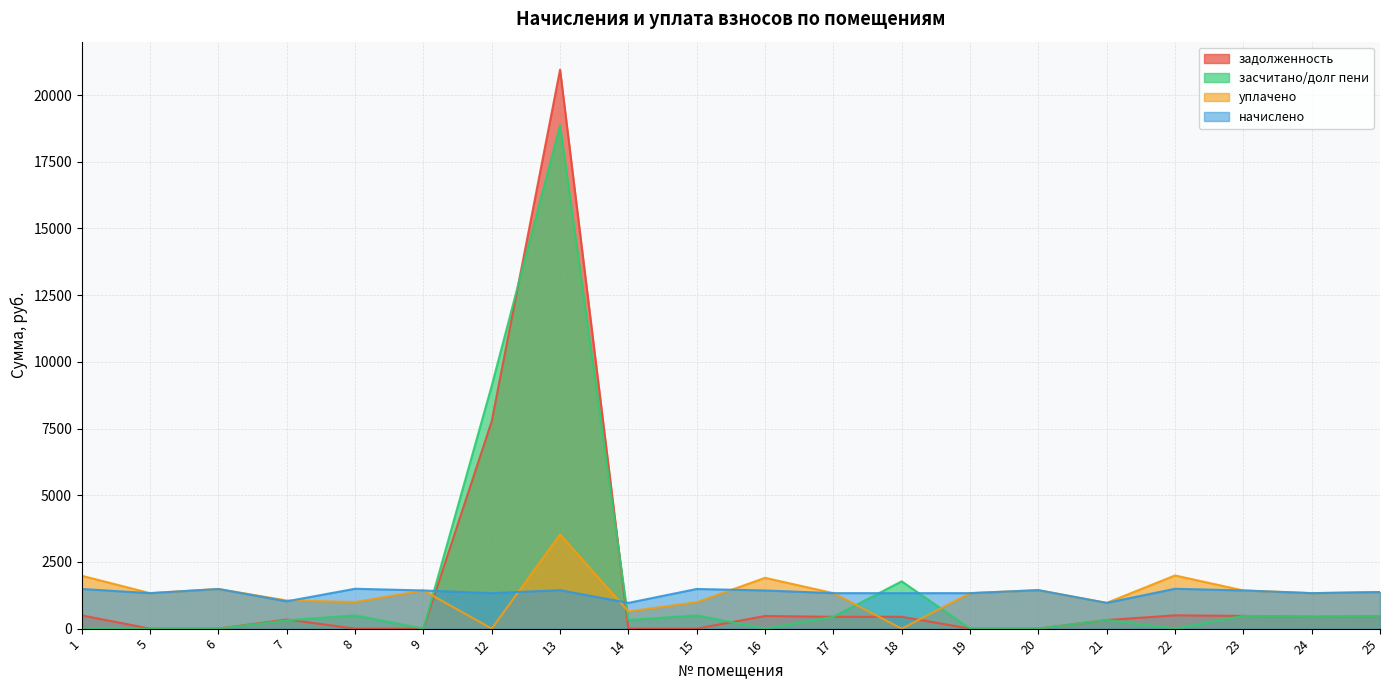

Between which two adjacent categories do уплачено and задолженность first intersect?

9 and 12